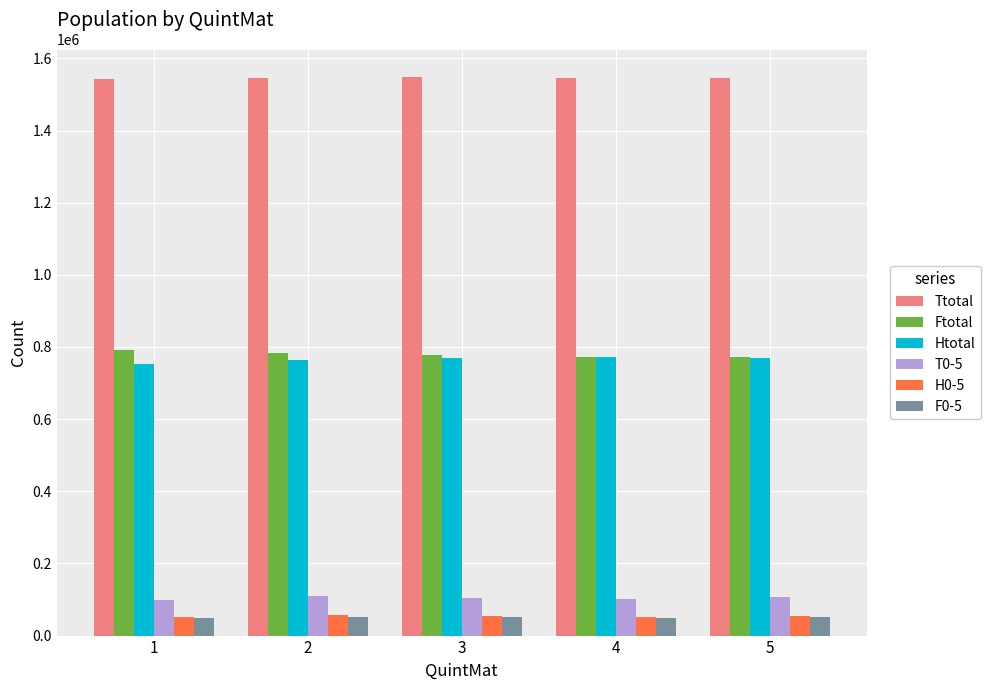

What is the lowest value of the H0-5 series?

50355